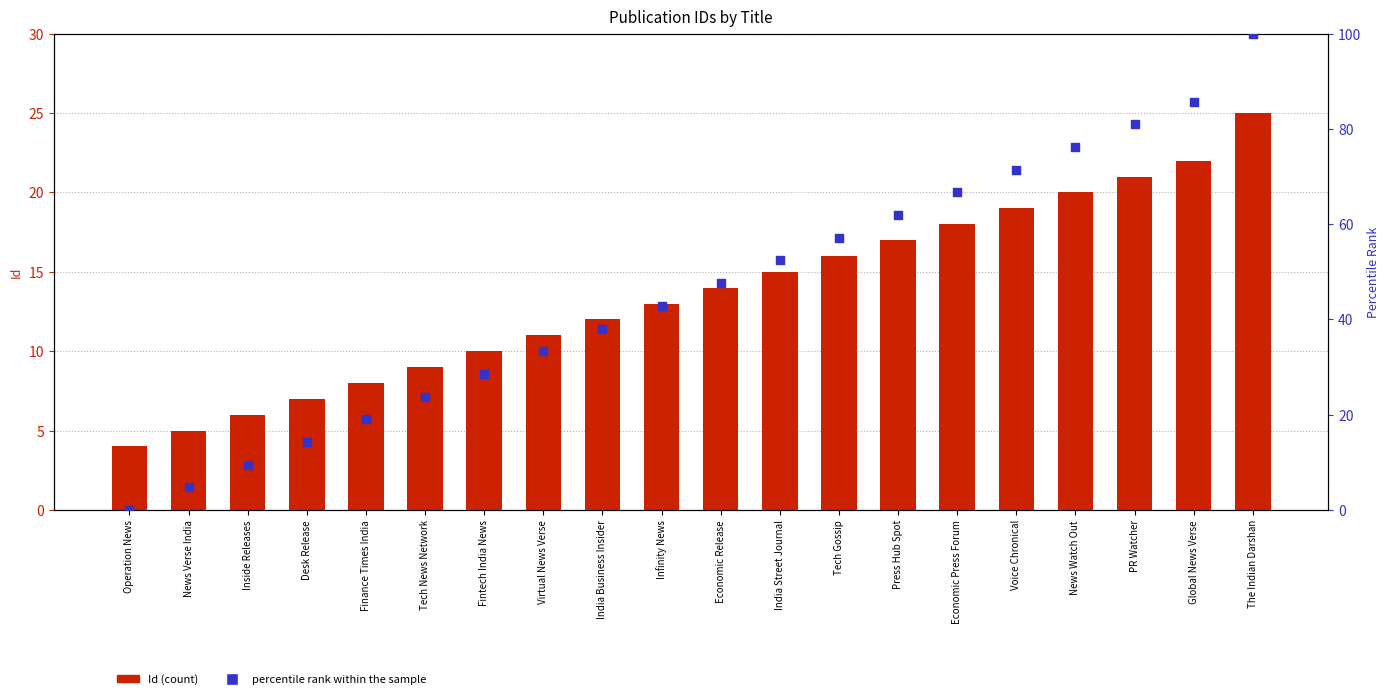

Which series has the largest total across all categories?

percentile rank within the sample